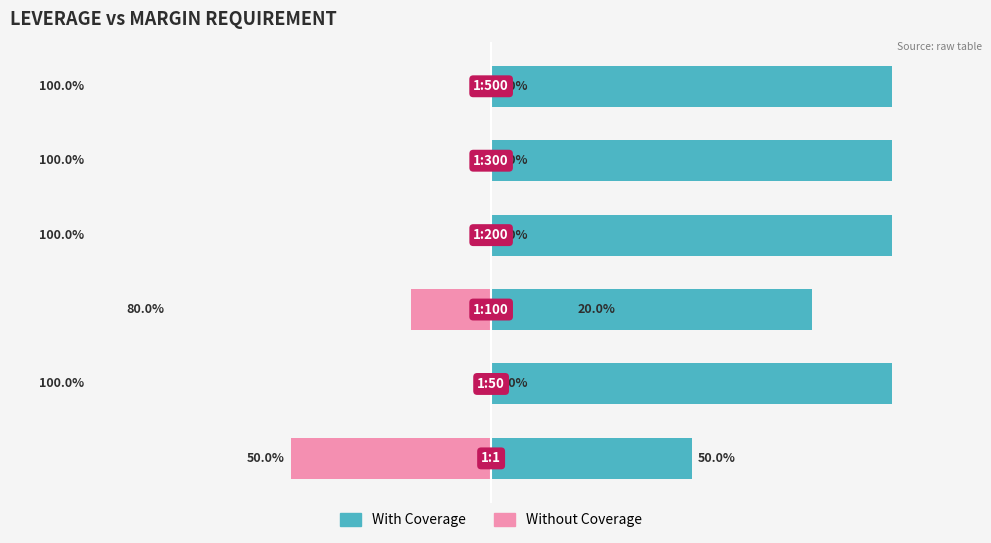

Which series has the largest range (max minus min)?

With Coverage